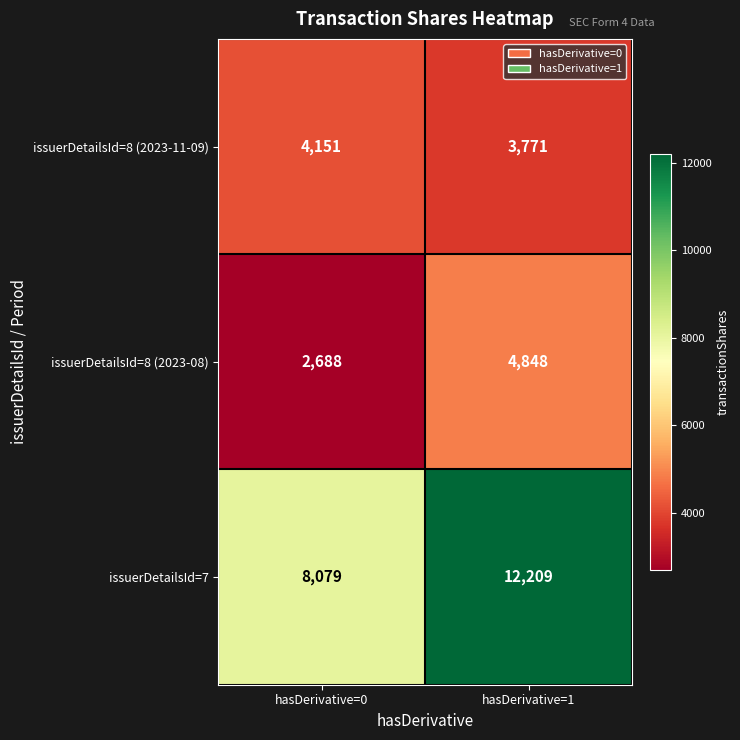

Where is issuerDetailsId=8 (2023-08) nearest to the value 3768?

hasDerivative=0